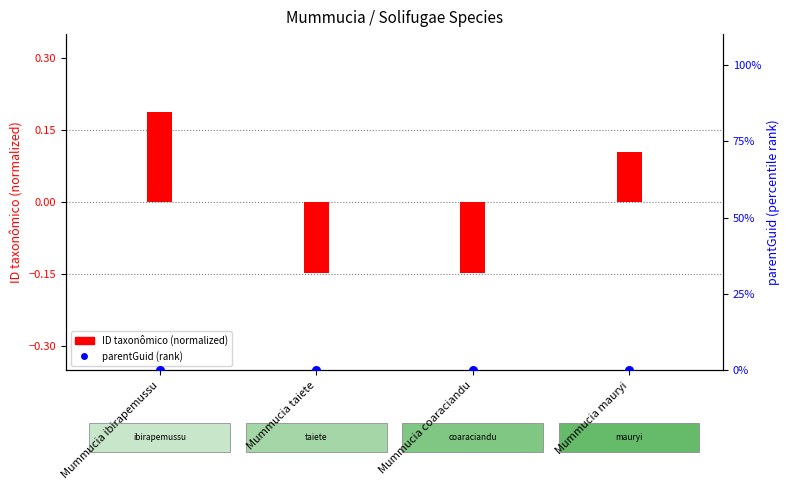

At how many categories does at least one series exceed 0?

2